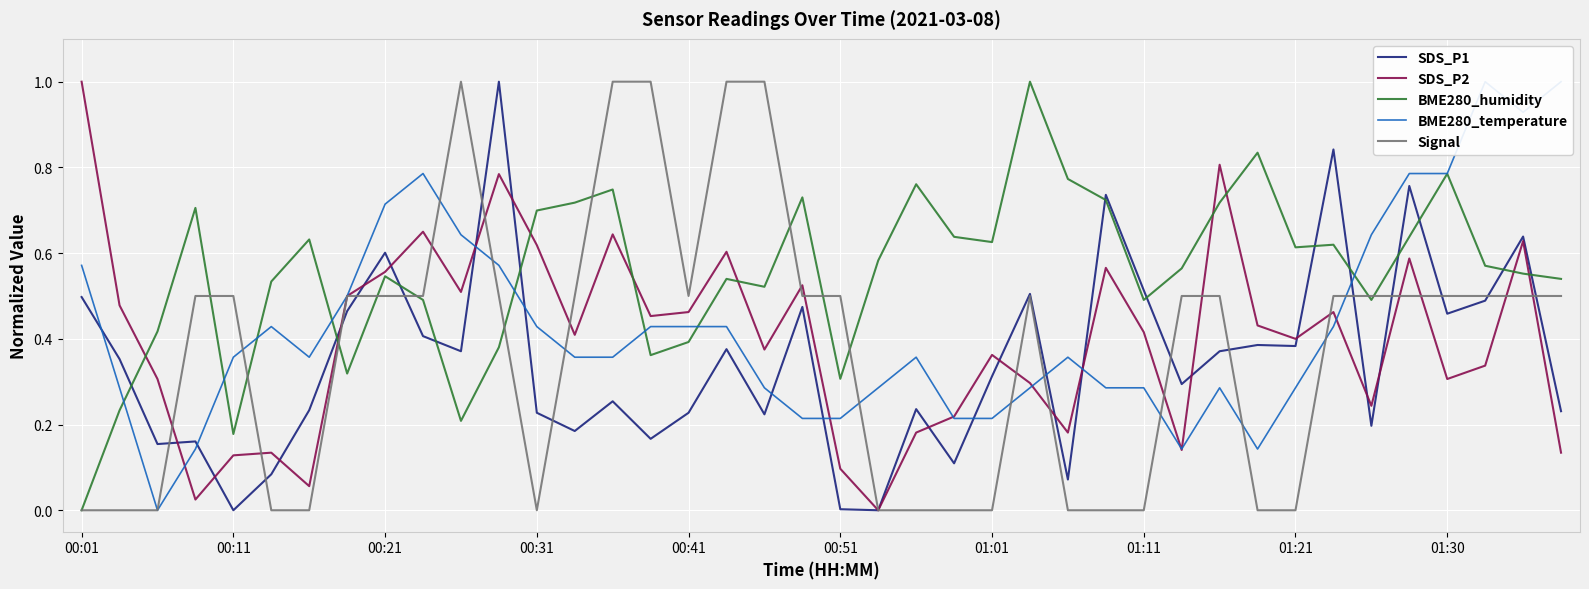

What is the maximum value for SDS_P1?

1.0